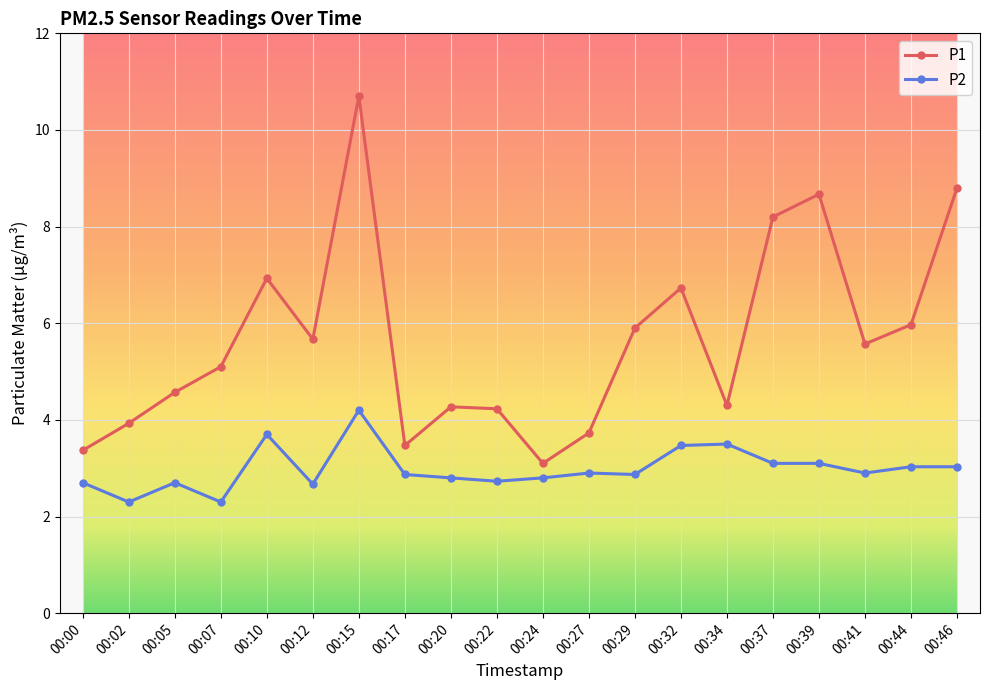

What is the spread (max minus min) of values at 00:44?

2.9